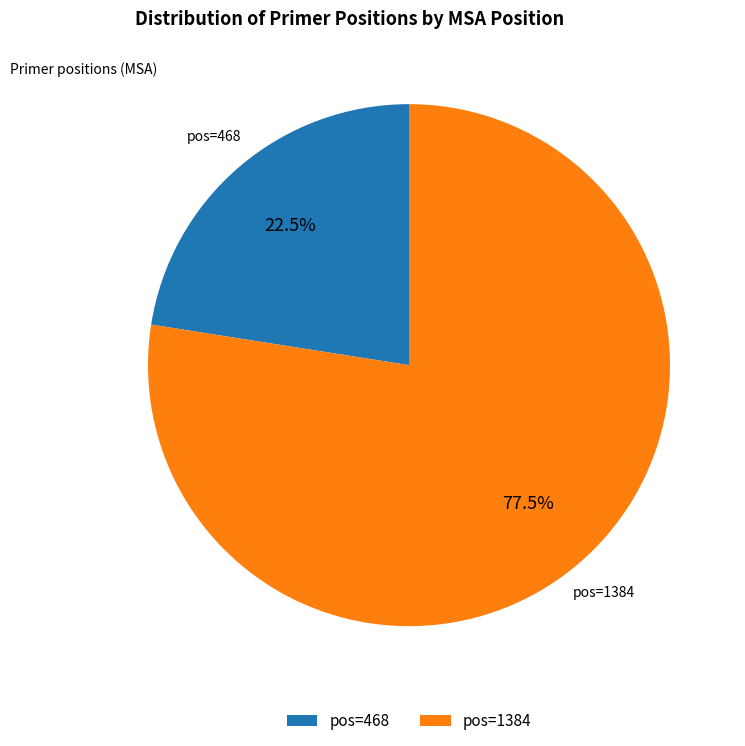

Which has a higher value, pos=468 or pos=1384?

pos=1384